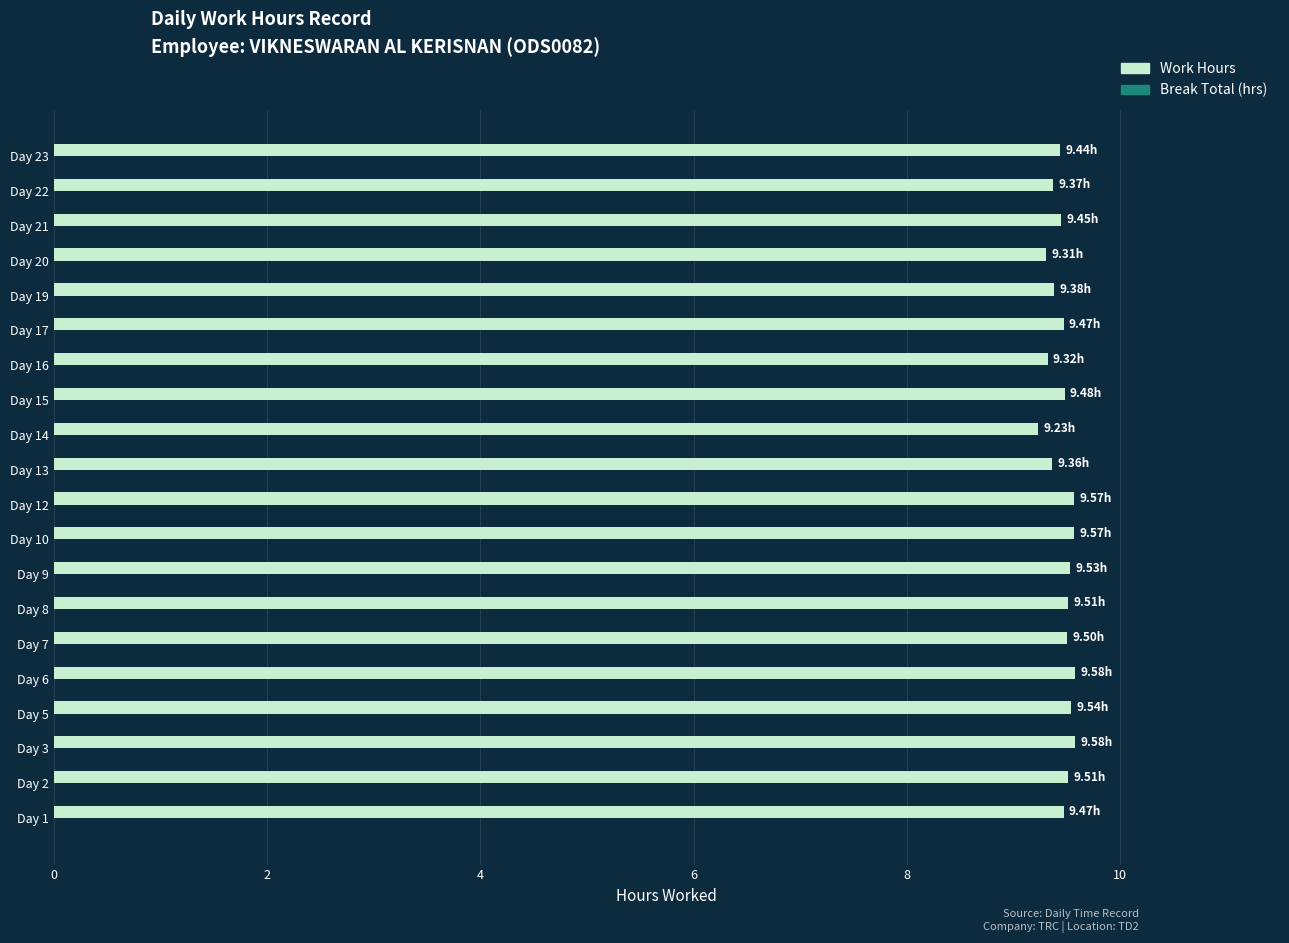

What is the average value?

9.5